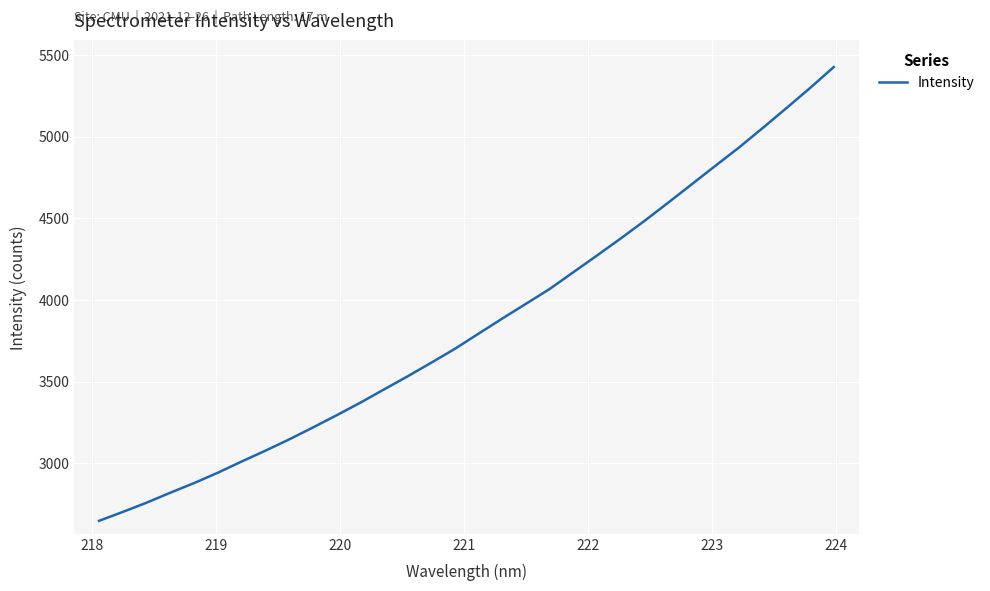

What is the greatest value displayed?

5426.3